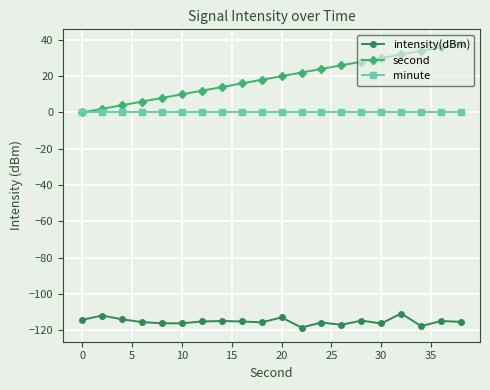

How many values in second are above zero?

19